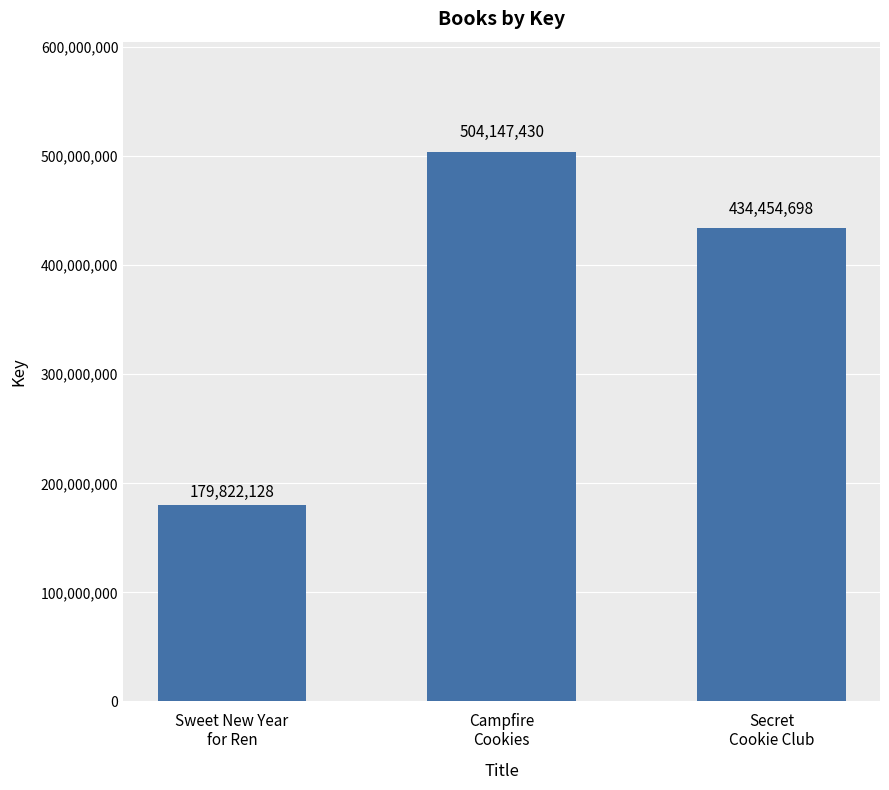

What is the minimum value shown in the chart?

179822128